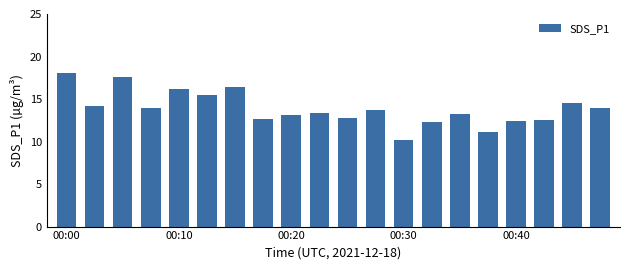

What is the smallest value displayed?

10.2